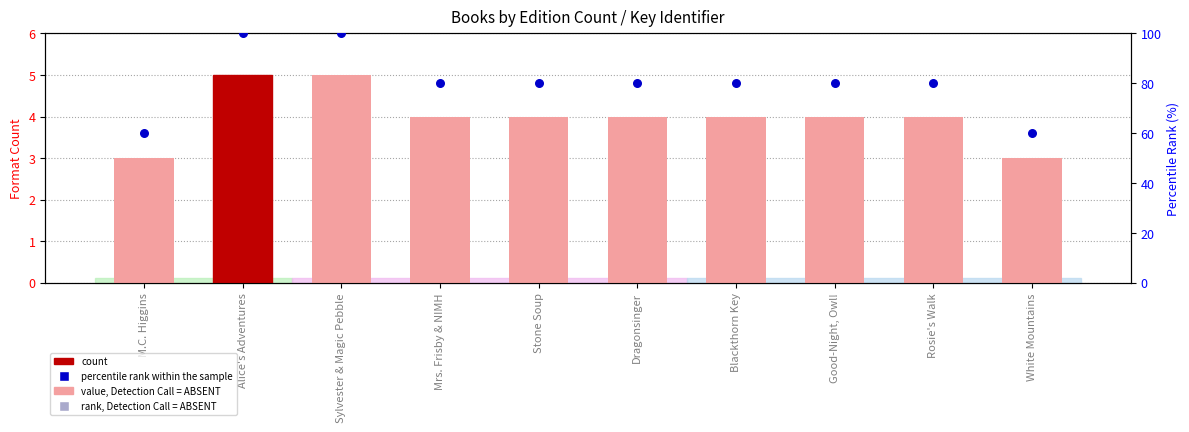

Is the value of count at White Mountains greater than the value of percentile rank within the sample at Blackthorn Key?

No